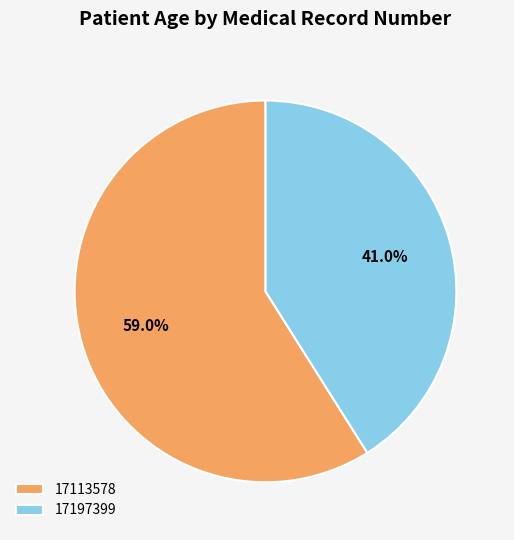

Which category accounts for the majority?

17113578